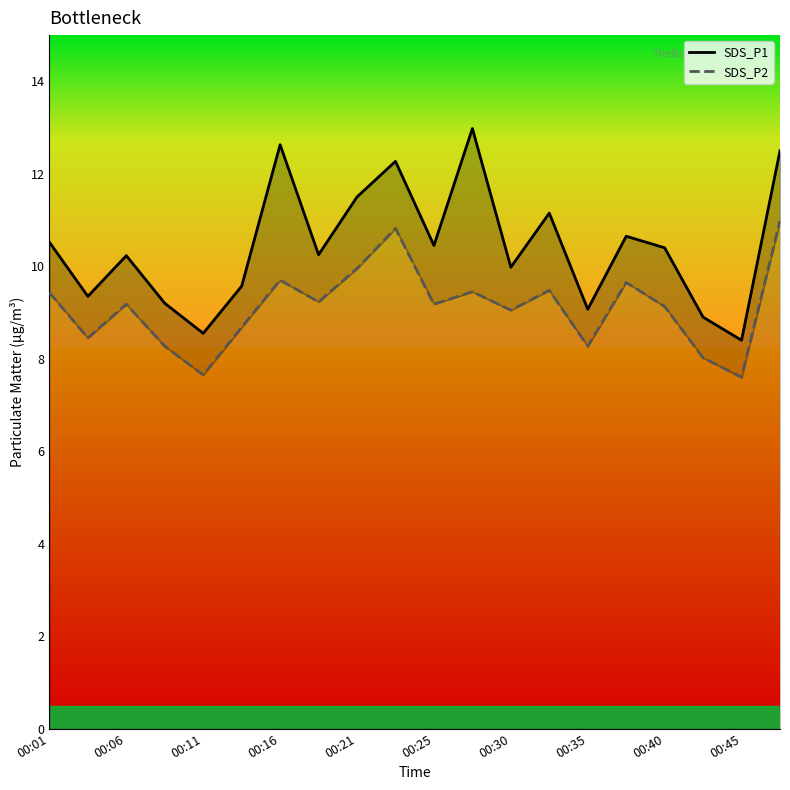

How many interior local peaks does the SDS_P1 series have?

6